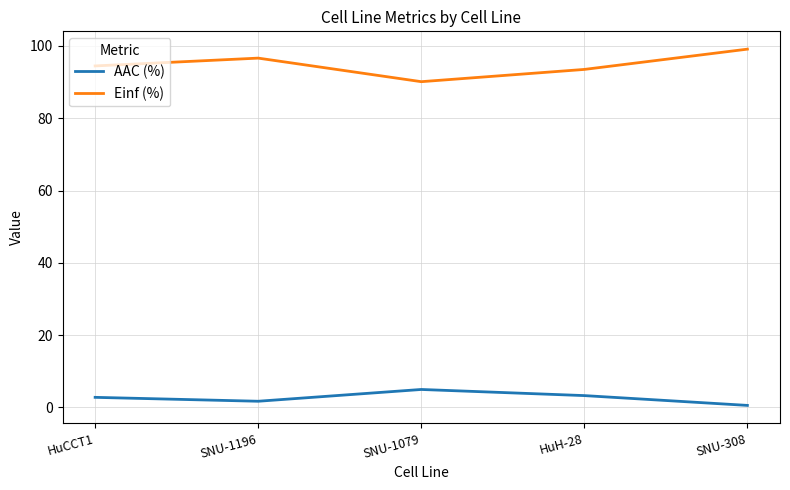

Where is the first local maximum for Einf (%)?

SNU-1196